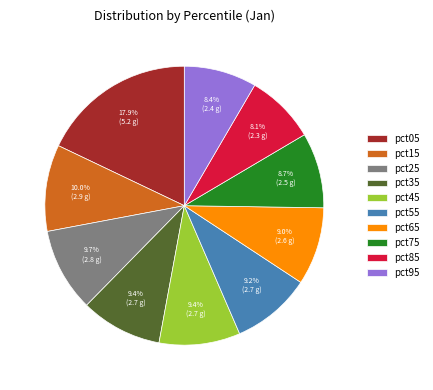

Approximately how many times larger is the value at pct55 compared to pct05?

0.5